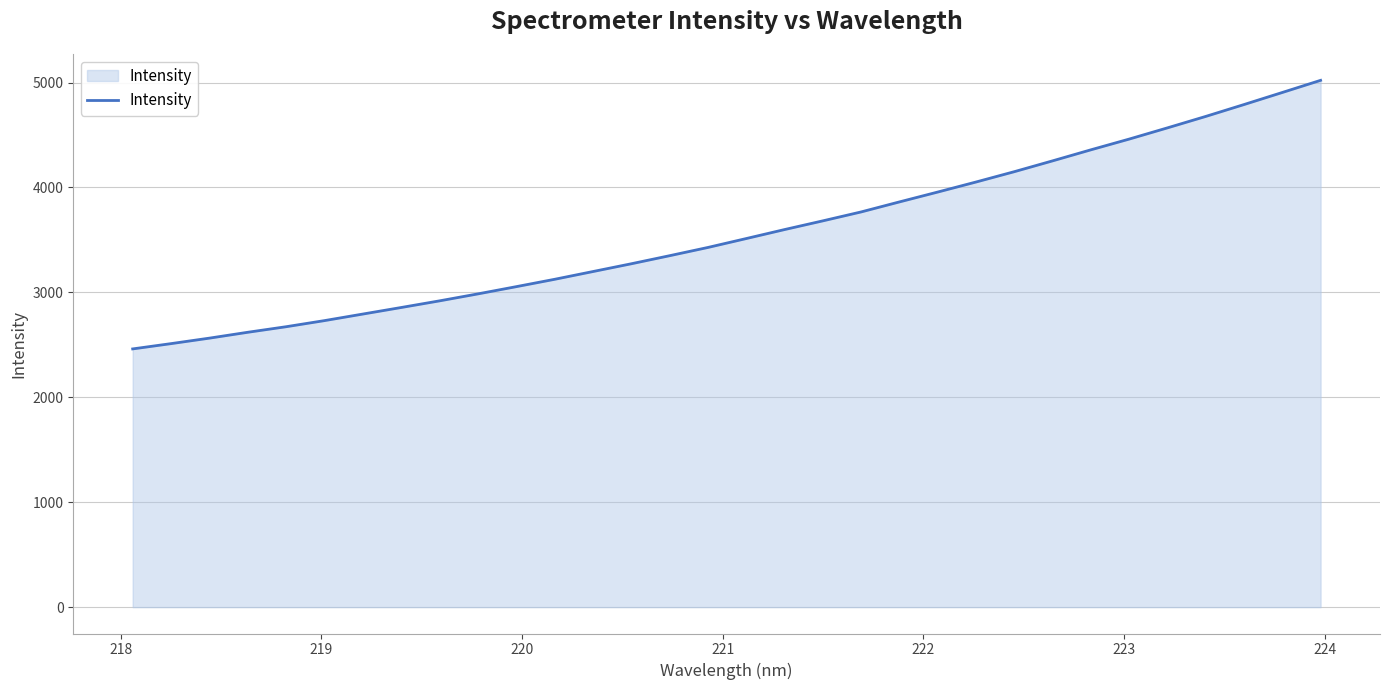

True or false: there are more than 2 points higher than both neighbors.

False